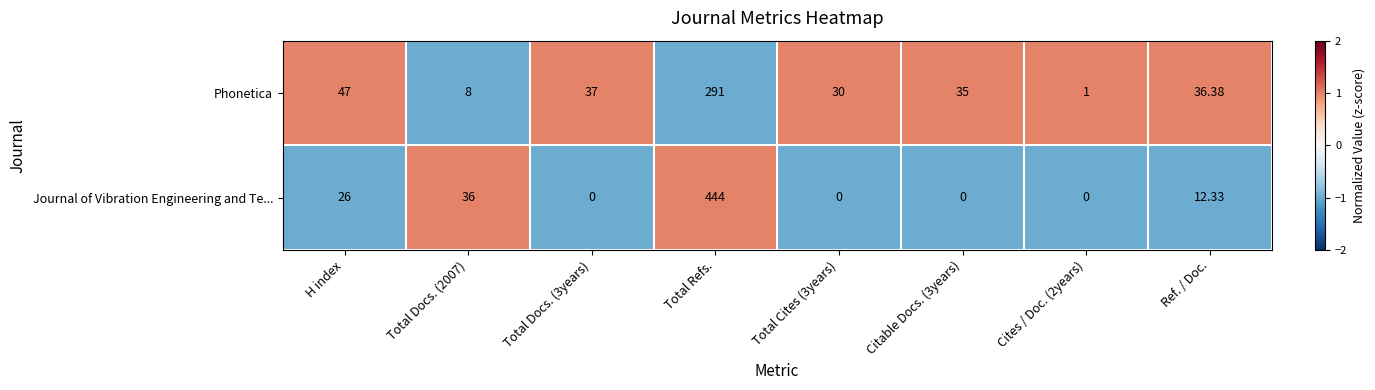

At which label does Phonetica first exceed 36?

H index